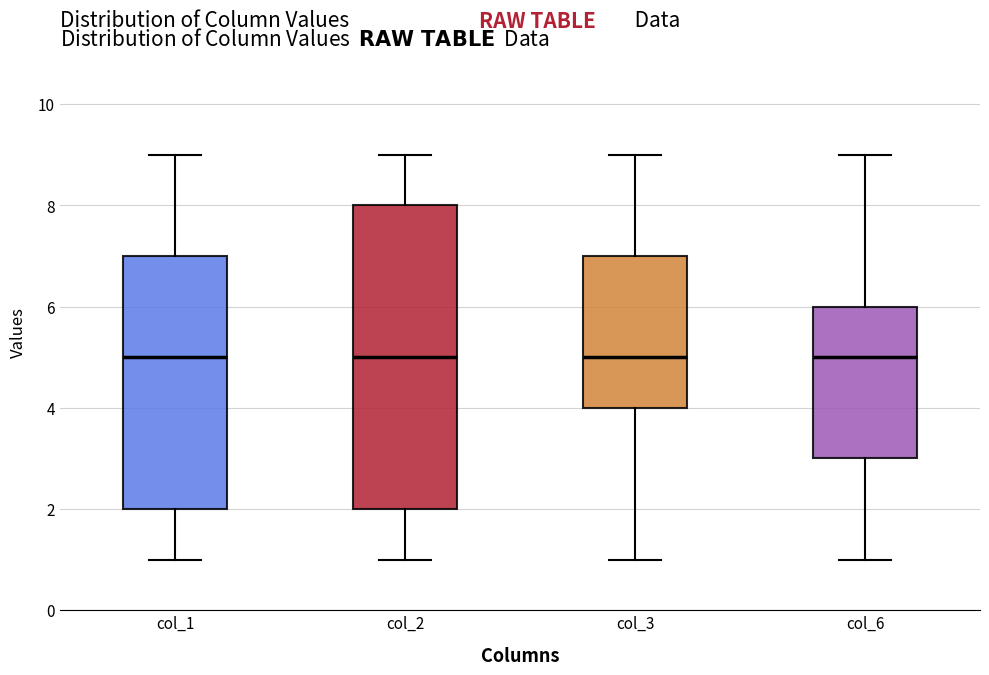

Where is the upper edge of the box for col_2 on the y-axis? The values are not printed on the chart, so give them approximately, as read against the axis.

8